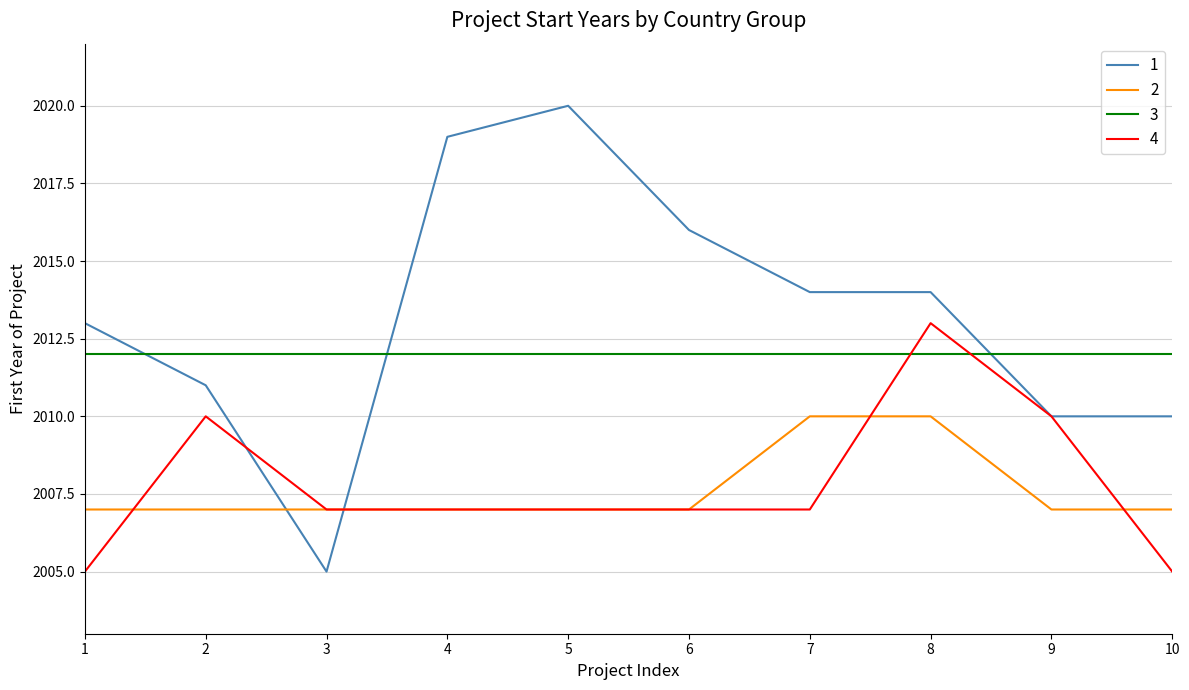

What is the highest value of the 2 series?

2010